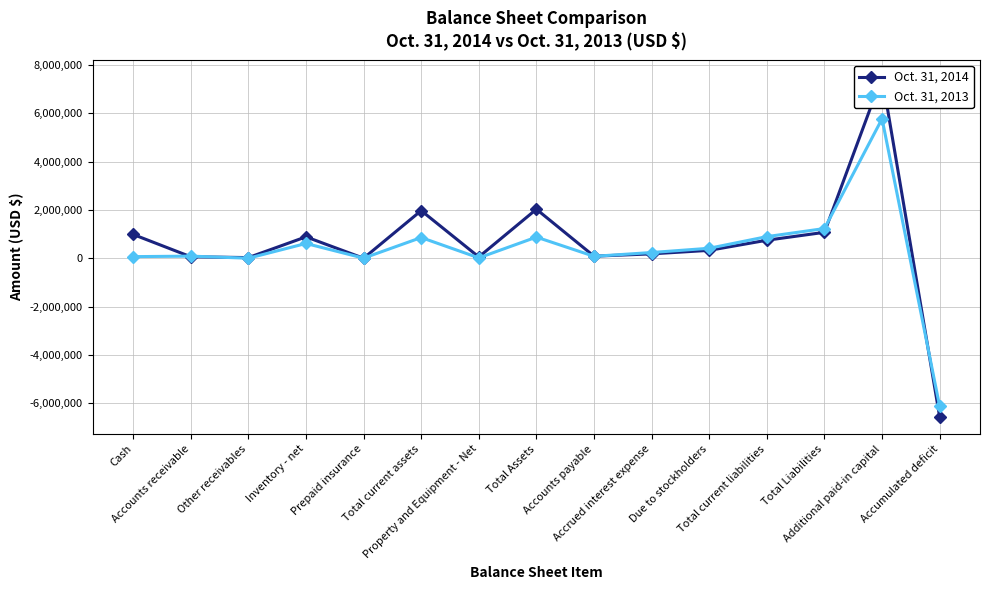

Which category has the lowest value in the Oct. 31, 2013 series?

Accumulated deficit